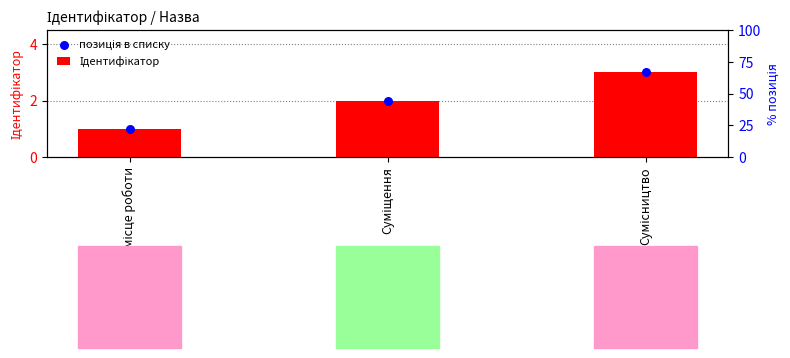

At how many categories does at least one series exceed 2?

1